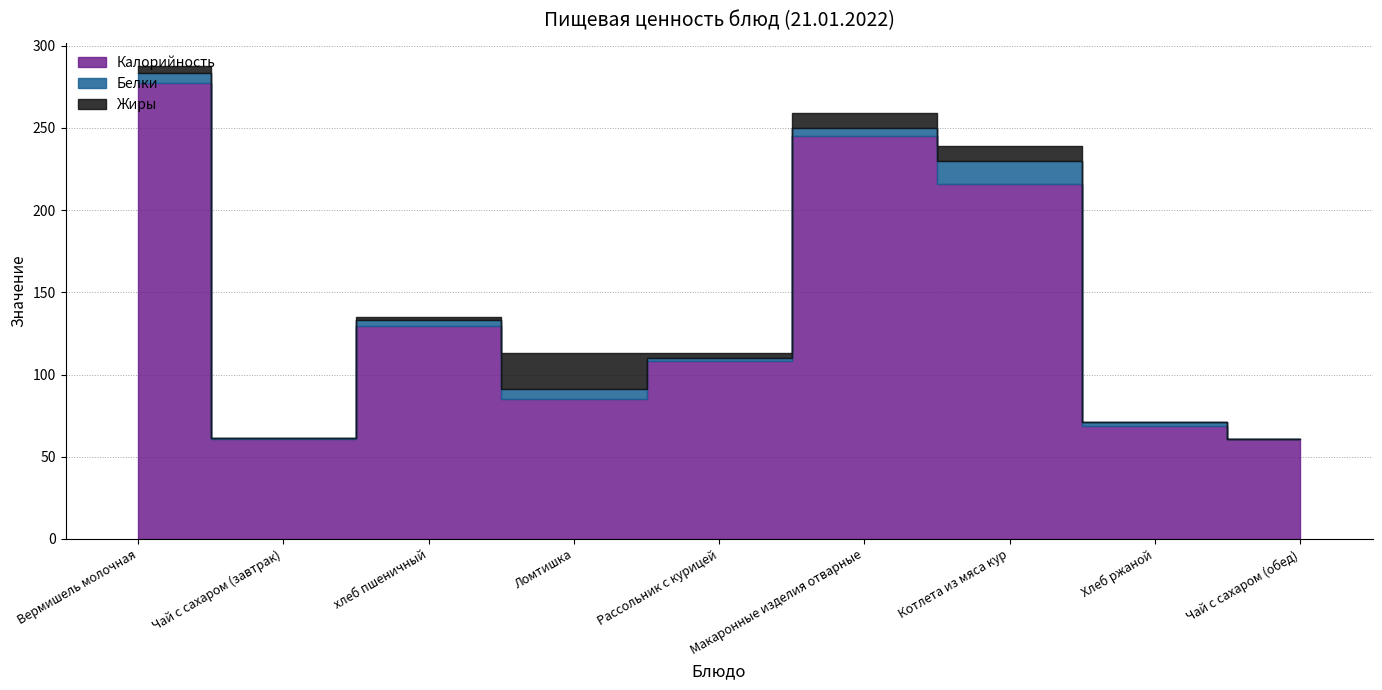

True or false: Белки and Калорийность intersect in this chart.

False